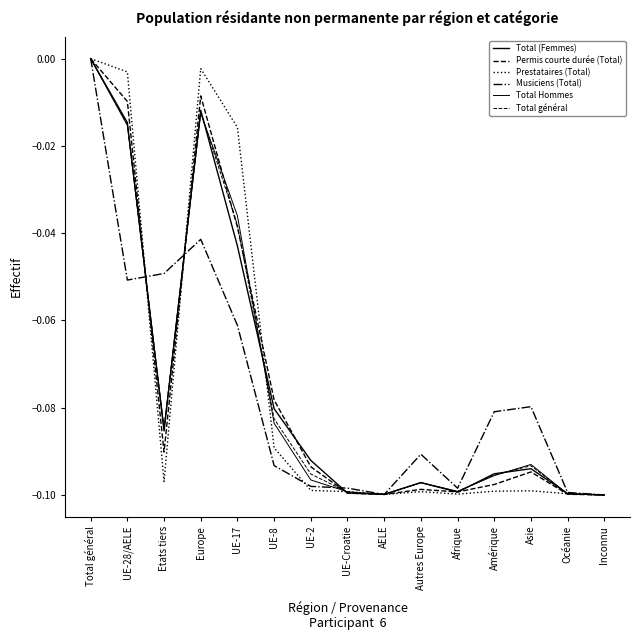

True or false: Total (Femmes) and Prestataires (Total) intersect in this chart.

True